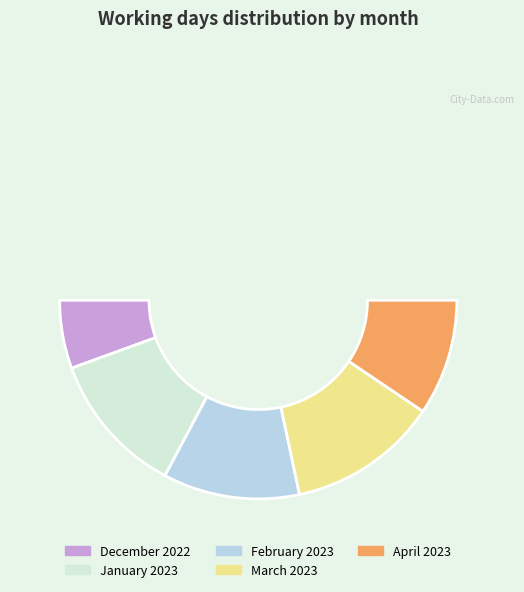

What portion of the pie excludes March 2023?

75.6%